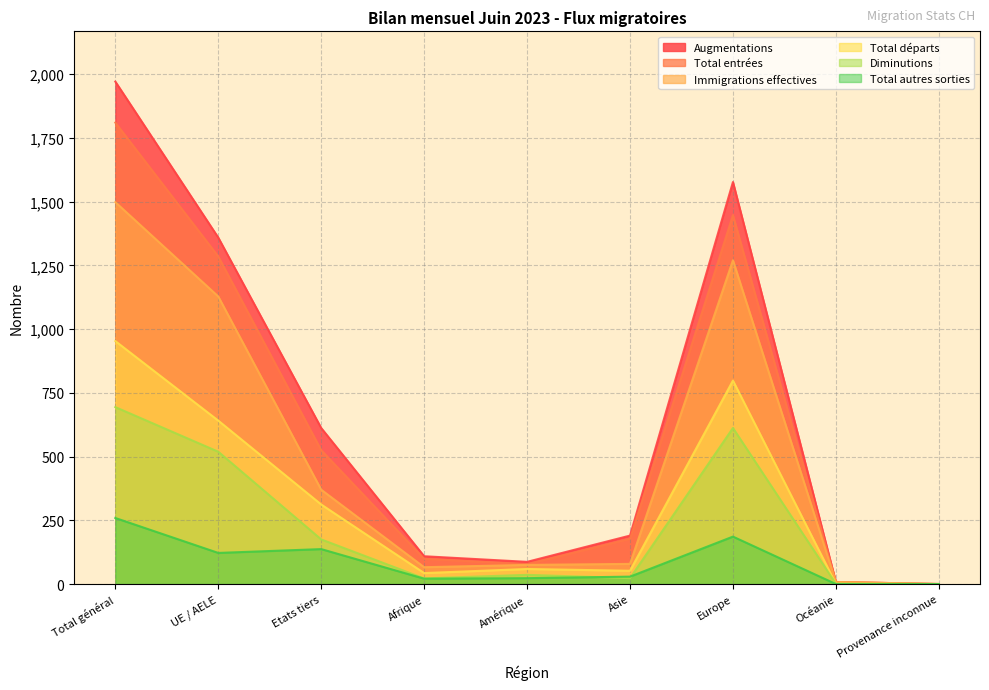

The Total départs series shows 52 at Asie. True or false?

True